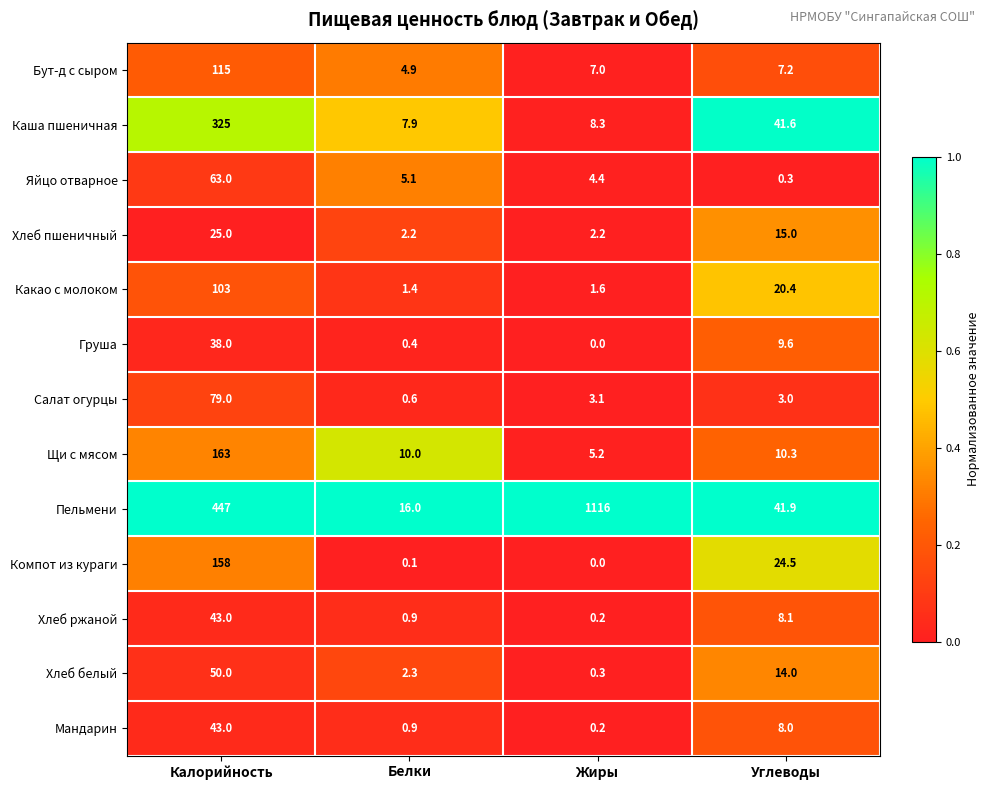

Which series has the largest range (max minus min)?

Пельмени